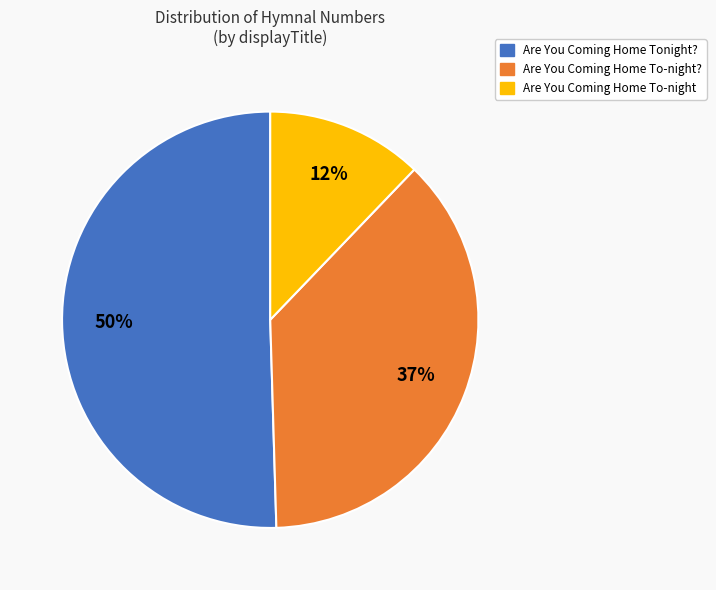

To the nearest percent, what is the difference between the largest and smallest slice percentages?

38%